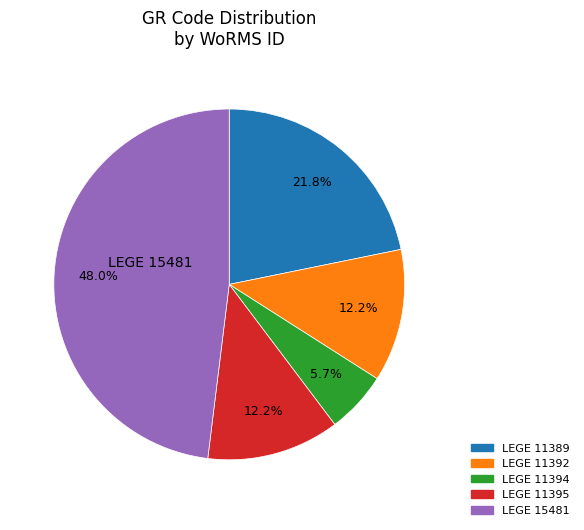

Which has a higher value, LEGE 11389 or LEGE 11395?

LEGE 11389